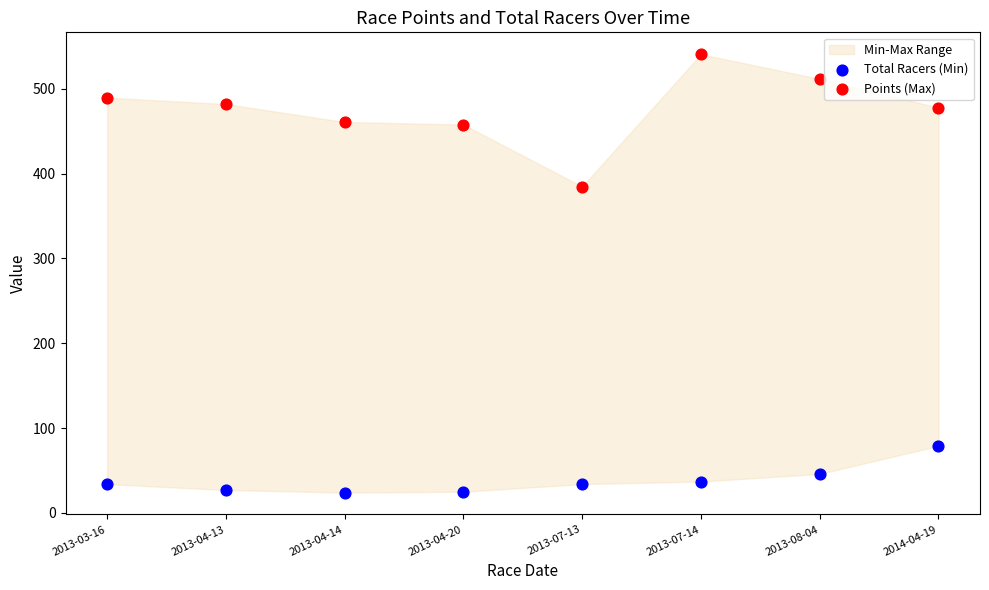

Across all series, what Y value is closest to 282?

384.8